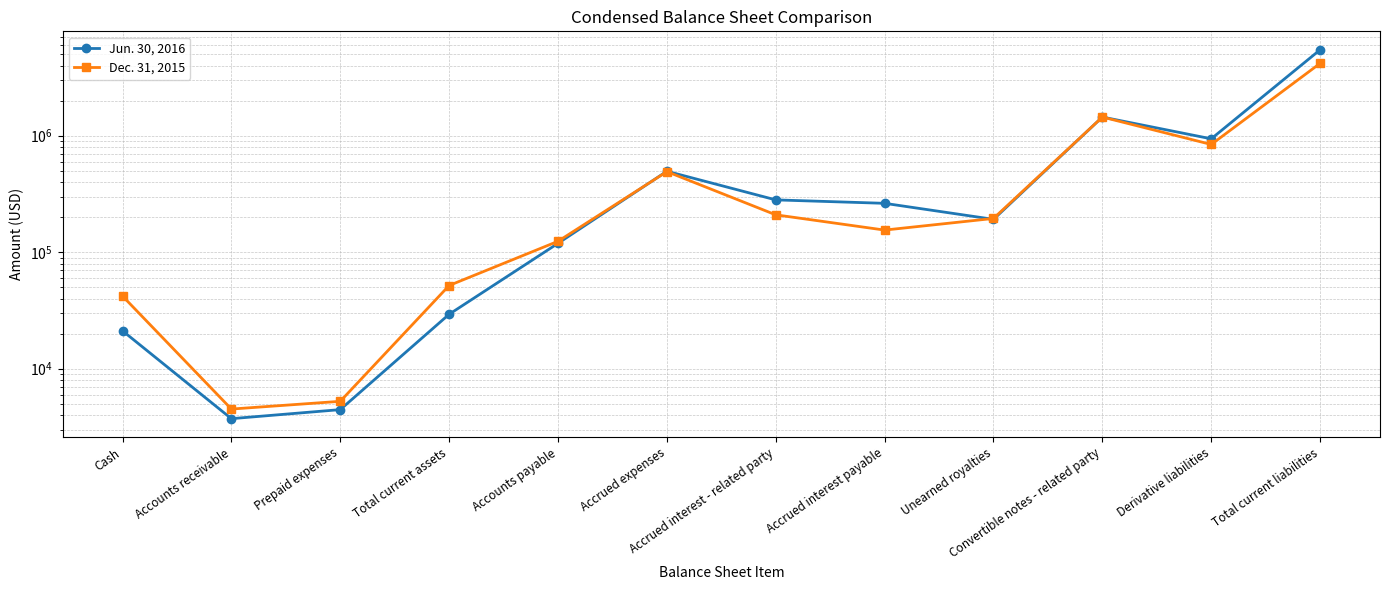

Reading right to left, extract all data points from this chart.

Jun. 30, 2016: Total current liabilities=5470113	Derivative liabilities=941152	Convertible notes - related party=1447041	Unearned royalties=191538	Accrued interest payable=262917	Accrued interest - related party=281417	Accrued expenses=495569	Accounts payable=119207	Total current assets=29336	Prepaid expenses=4455	Accounts receivable=3725	Cash=21156
Dec. 31, 2015: Total current liabilities=4183235	Derivative liabilities=841677	Convertible notes - related party=1447041	Unearned royalties=195033	Accrued interest payable=154925	Accrued interest - related party=209461	Accrued expenses=492012	Accounts payable=124163	Total current assets=51805	Prepaid expenses=5249	Accounts receivable=4504	Cash=42052